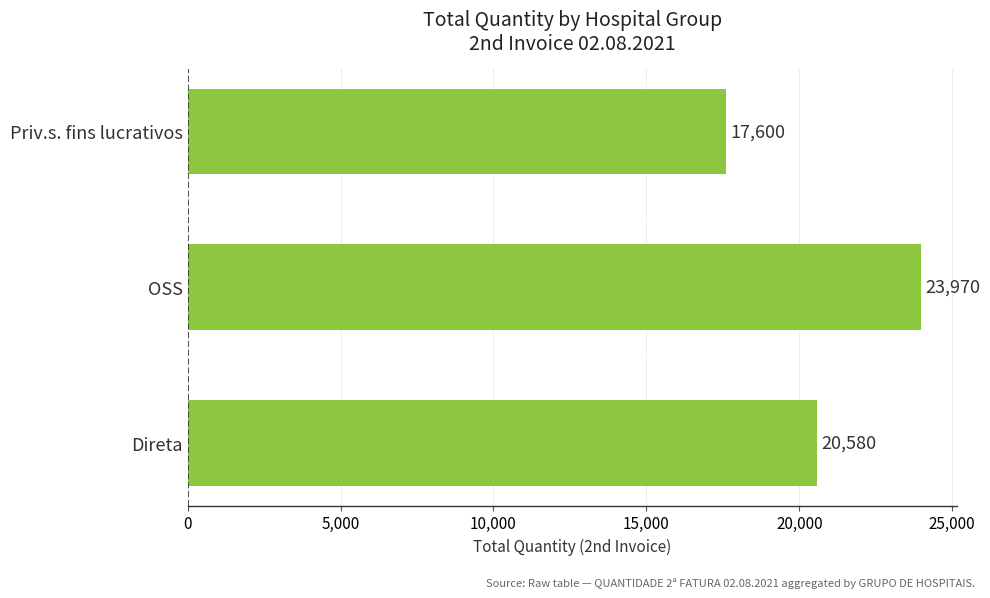

What is the difference between the maximum and minimum values?

6370